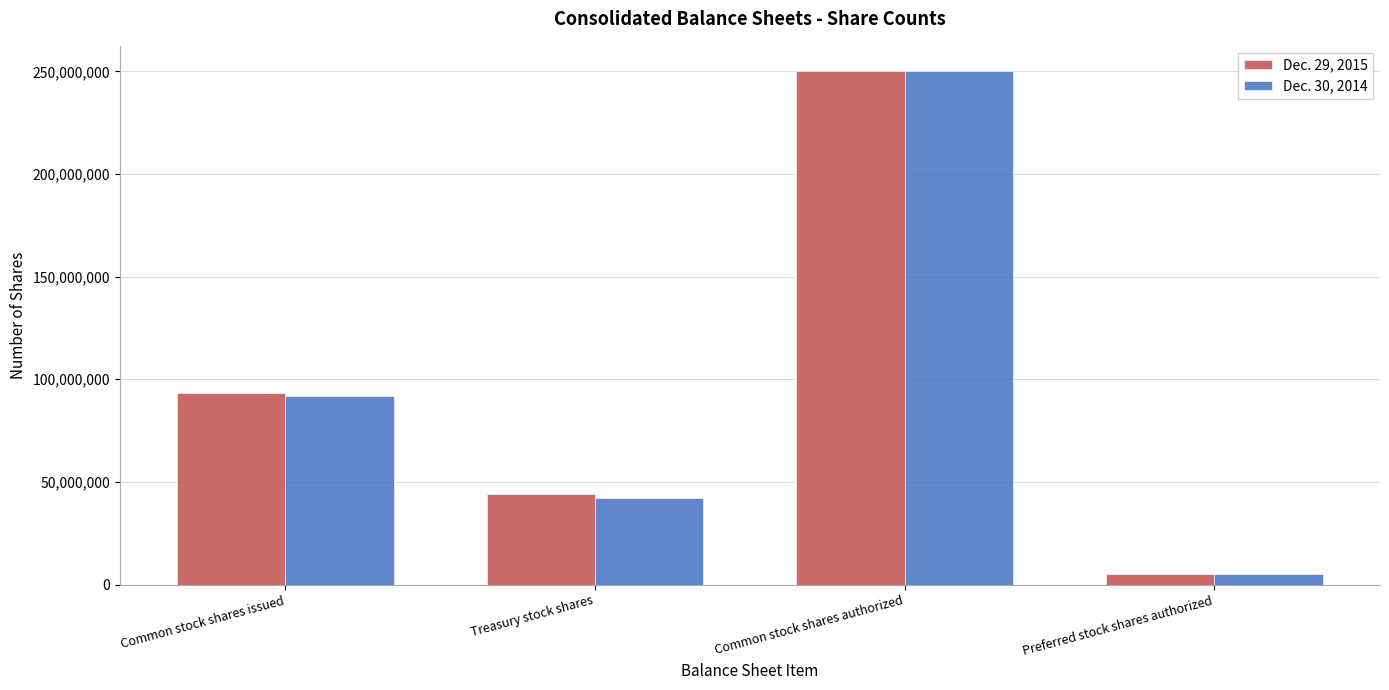

Reading left to right, extract all data points from this chart.

Dec. 29, 2015: 93126667	44064322	250000000	5000000
Dec. 30, 2014: 91790499	41919312	250000000	5000000